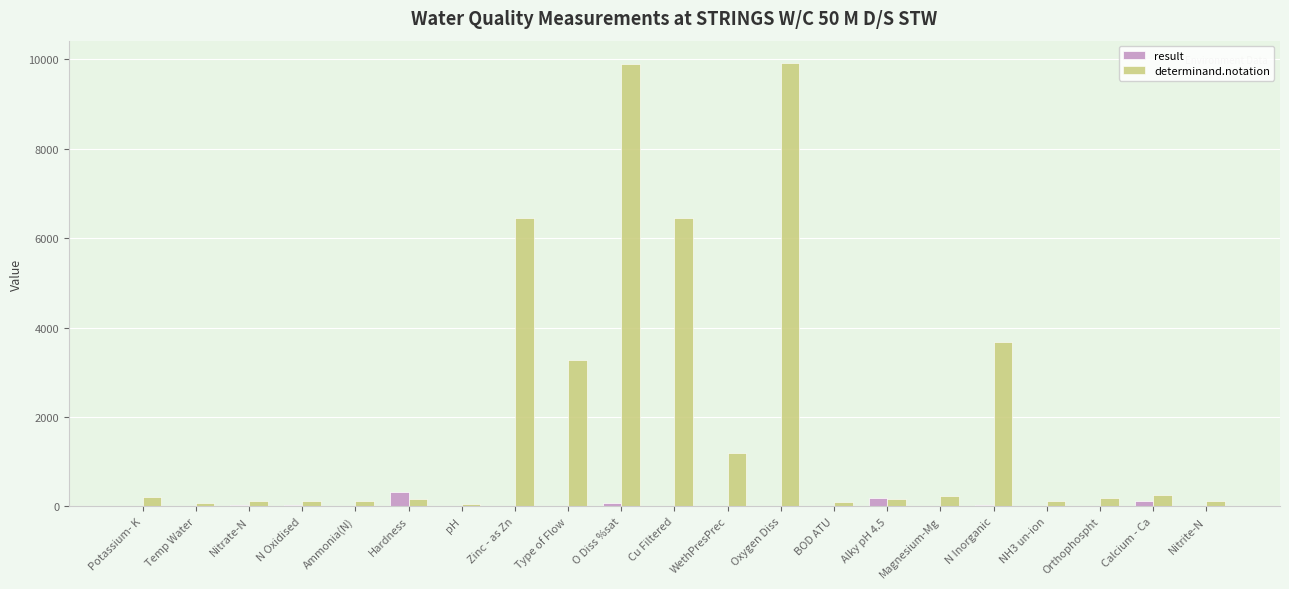

Is it true that determinand.notation equals 9901.0 at O Diss %sat?

True